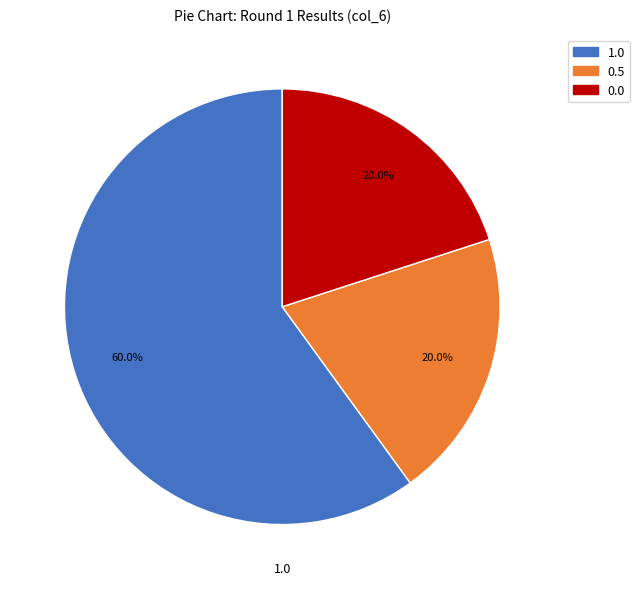

Does any single category account for the majority?

Yes